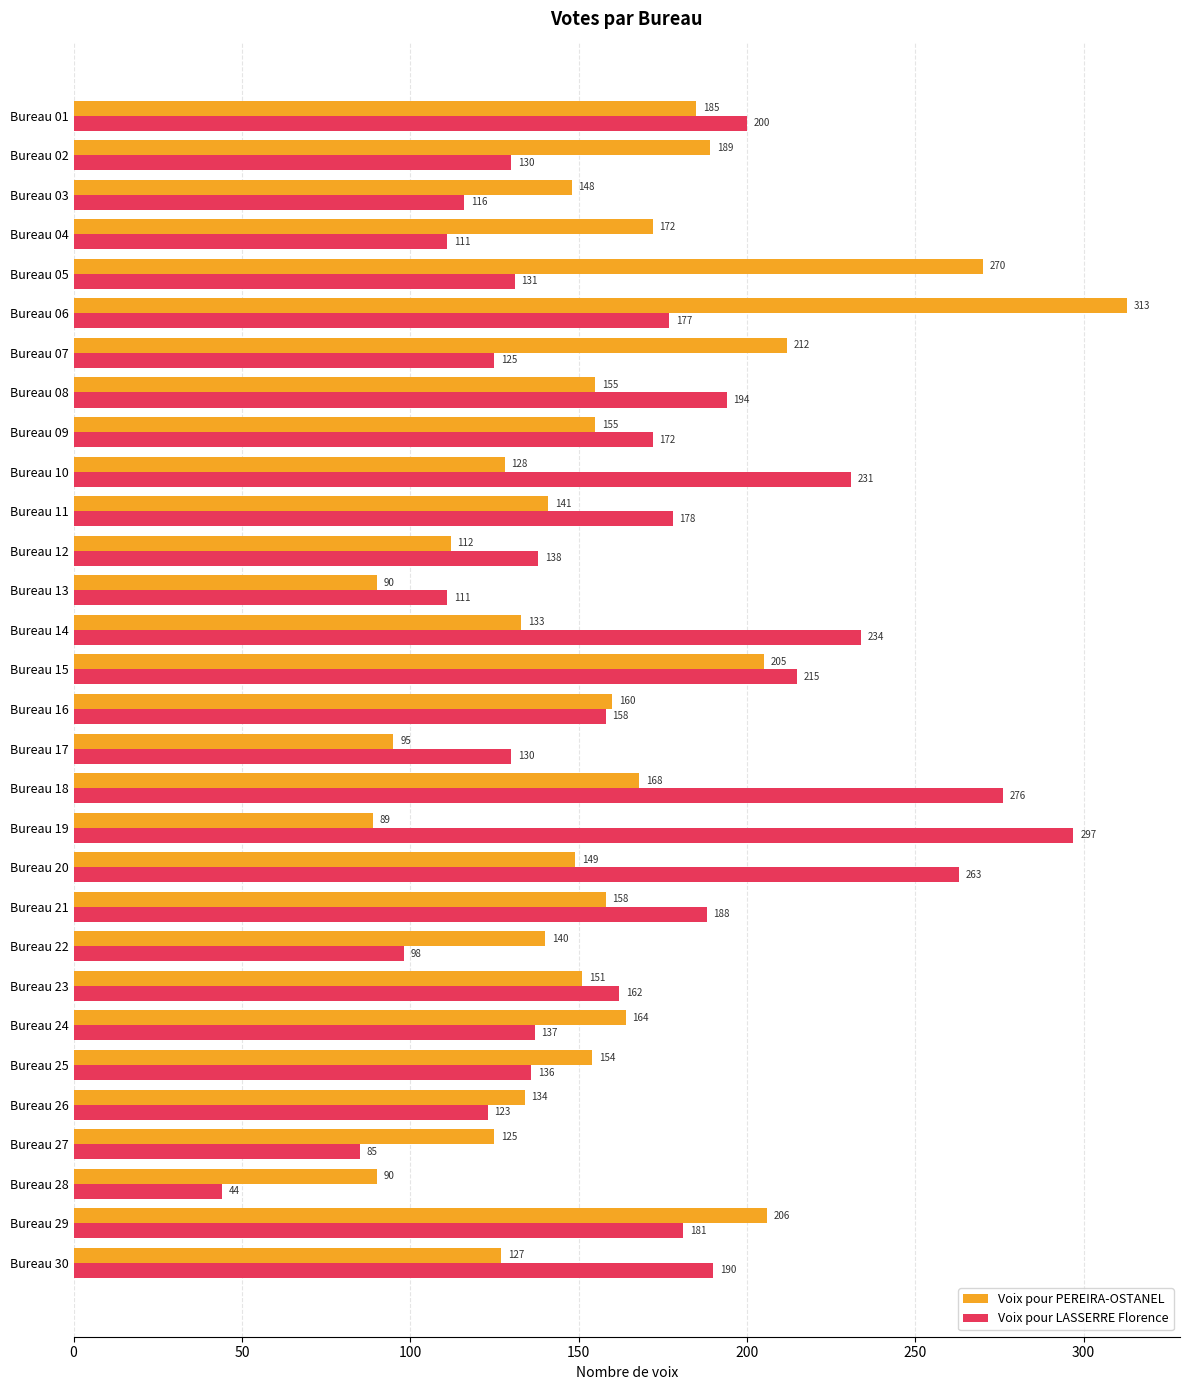

At which category is the sum across all series the highest?

Bureau 06